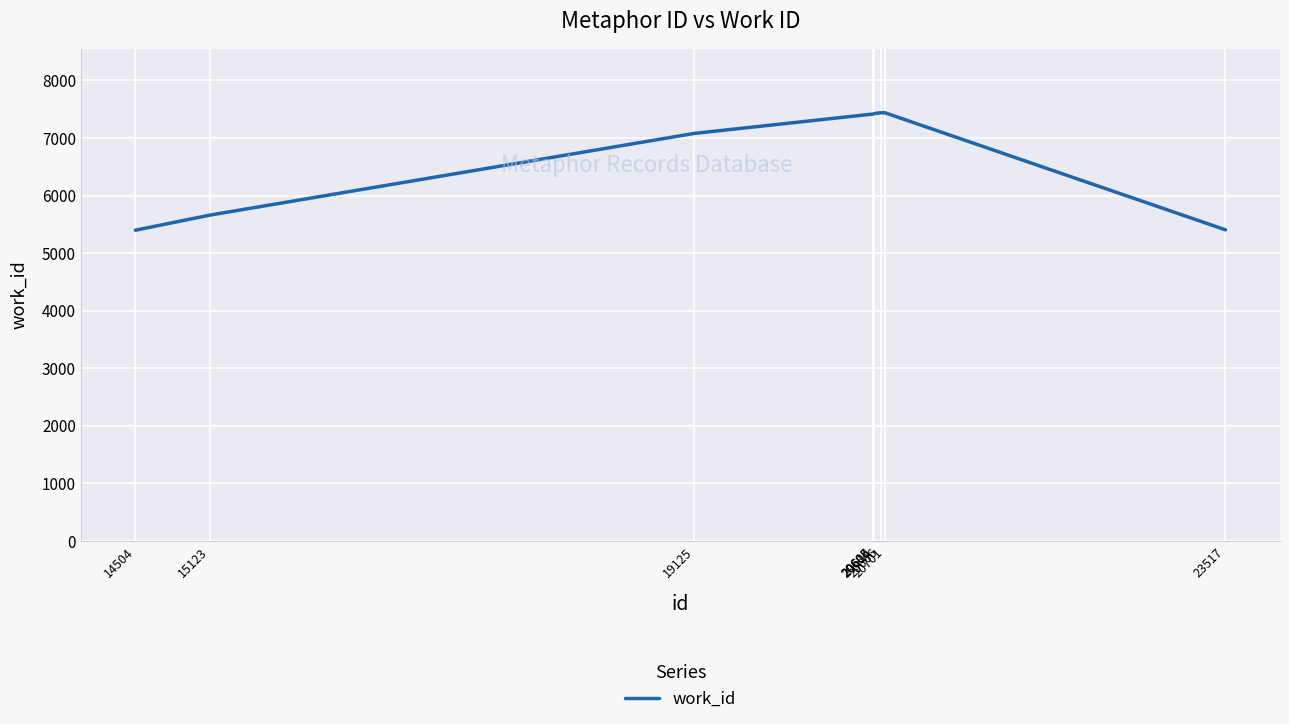

What is the minimum value shown in the chart?

5397